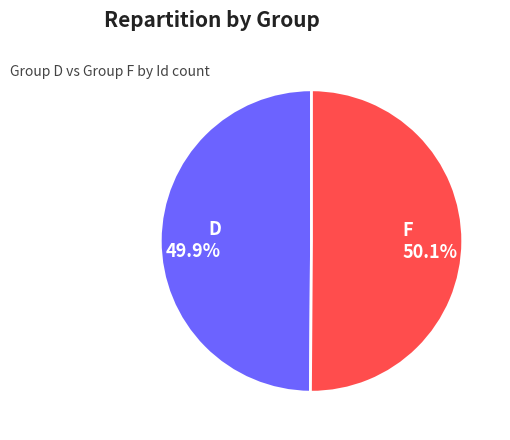

Approximately how many times larger is the value at F 50.1% compared to D 49.9%?

1.0